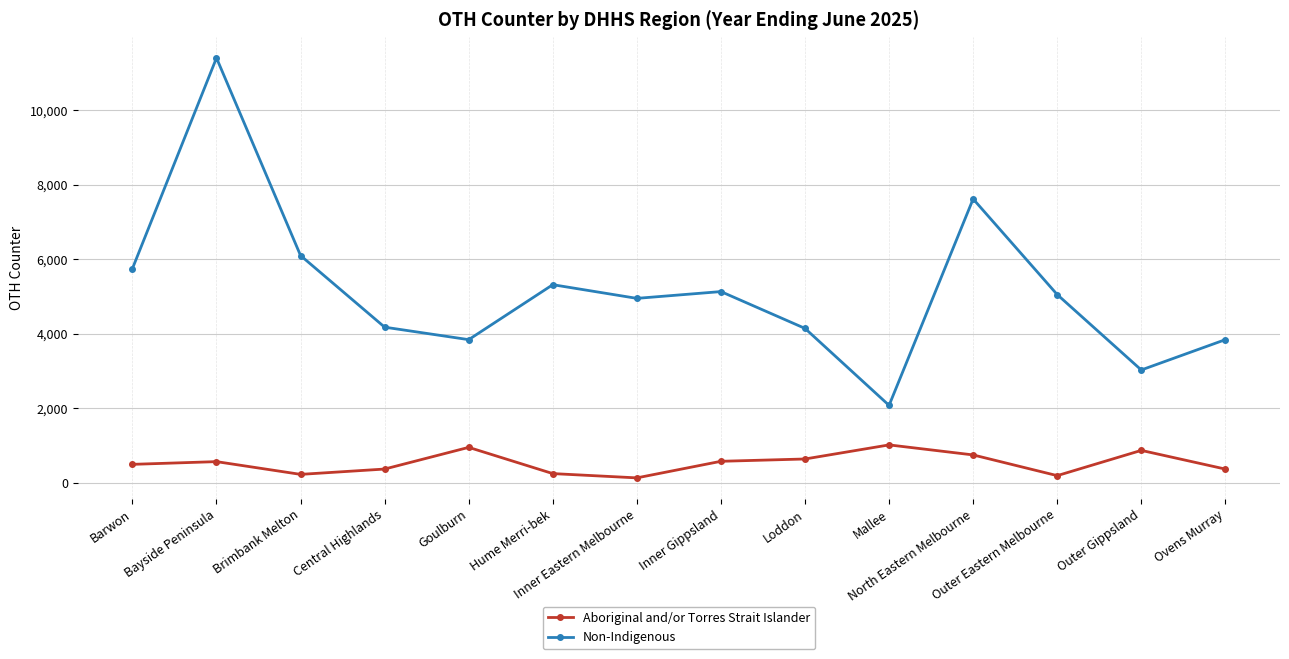

How many series are shown in this chart?

2